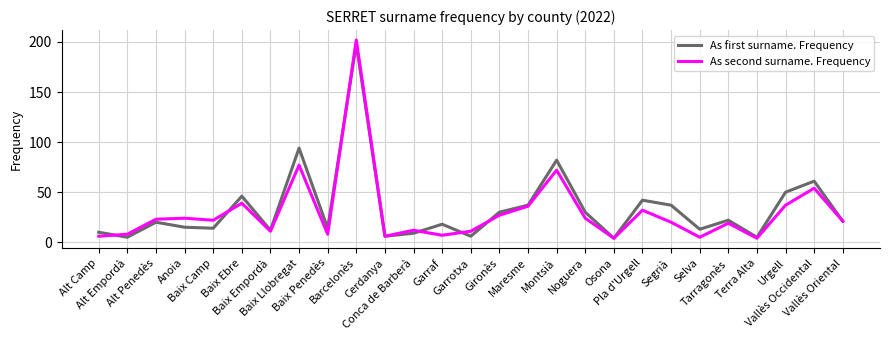

Which series has the largest range (max minus min)?

As second surname. Frequency